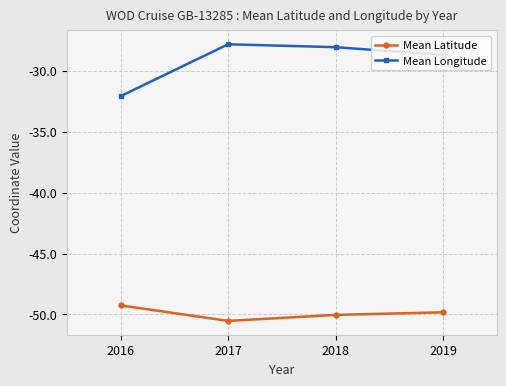

List the series in order of their peak value, lowest first.

Mean Latitude, Mean Longitude